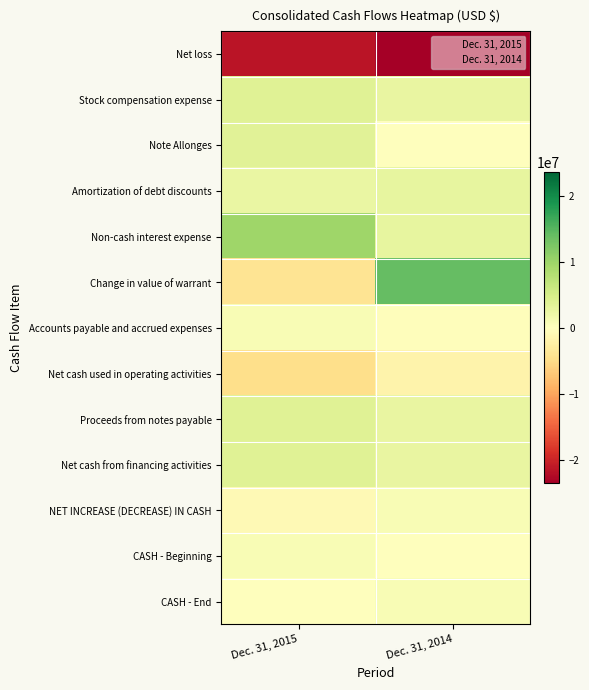

At Dec. 31, 2015, list the series in order from smallest to largest.

Net loss, Net cash used in operating activities, Change in value of warrant, NET INCREASE (DECREASE) IN CASH, CASH - End, CASH - Beginning, Accounts payable and accrued expenses, Amortization of debt discounts, Note Allonges, Stock compensation expense, Proceeds from notes payable, Net cash from financing activities, Non-cash interest expense